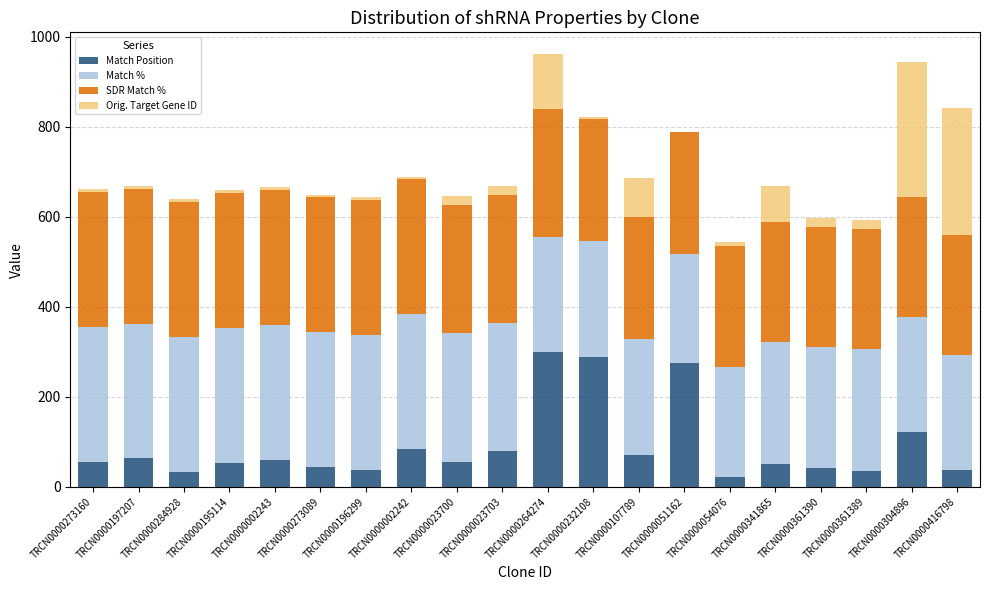

What is the total value across all series at TRCN0000023700?

646.1